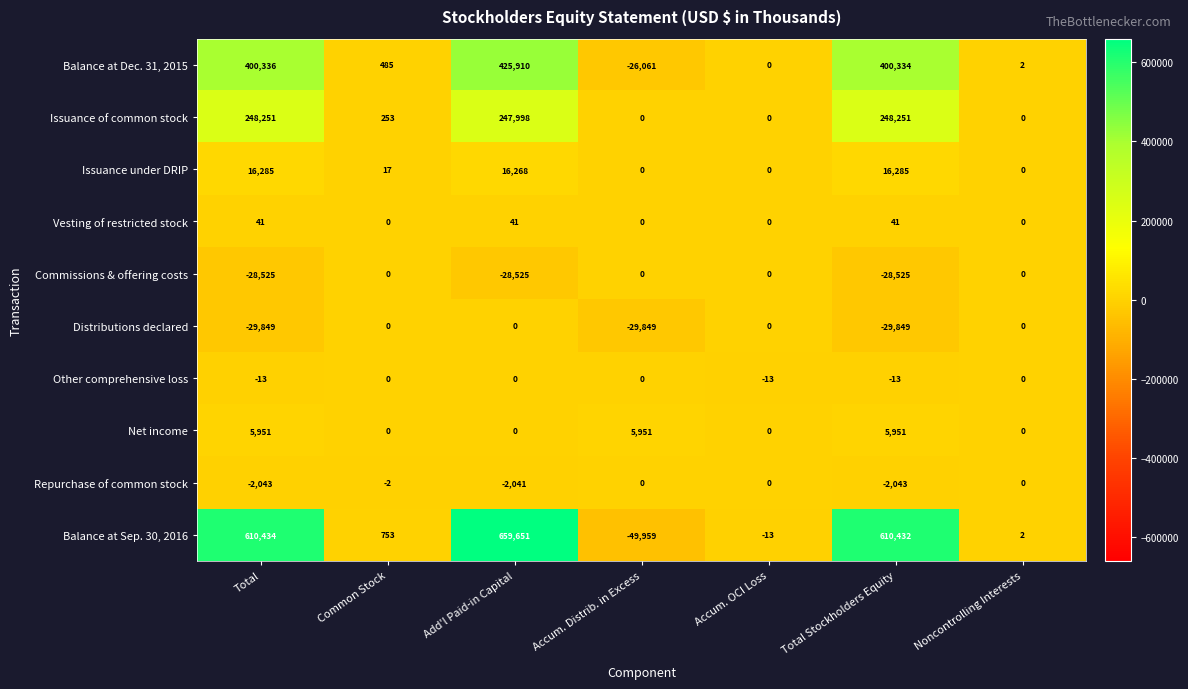

Count the Net income values in the range 0 to 5951.

7